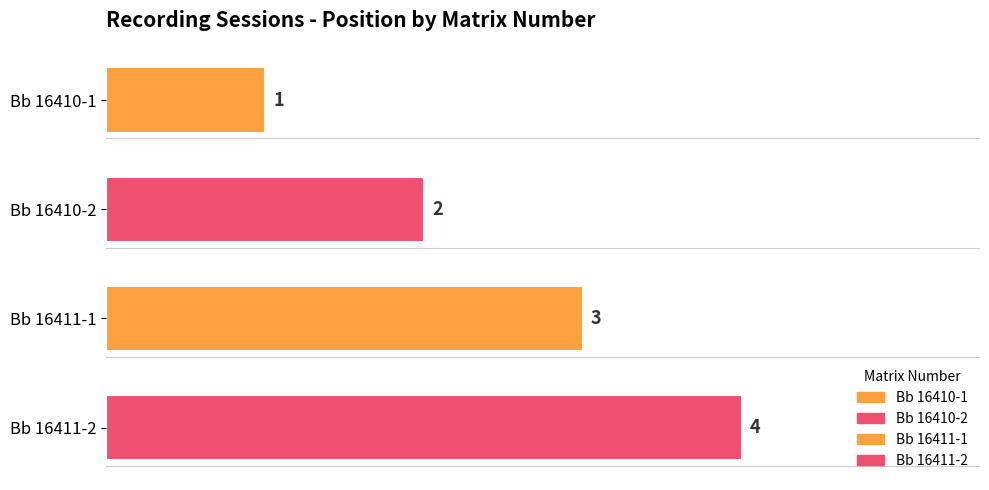

How many values are between 2 and 4?

3